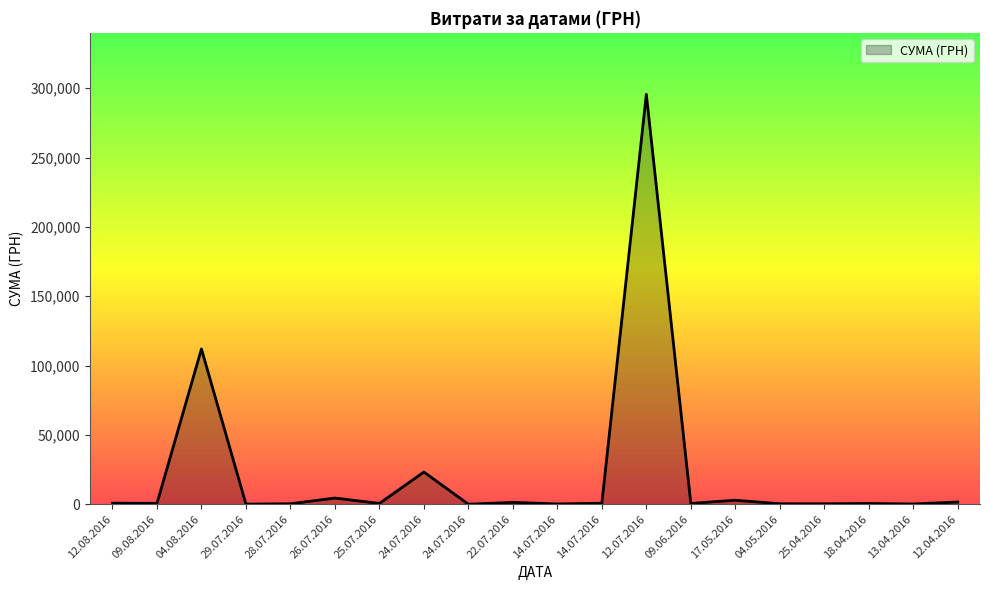

Reading left to right, list all the values displayed in this chart.

12.08.2016=775.0	09.08.2016=633.1	04.08.2016=111990.4	29.07.2016=97.8	28.07.2016=331.6	26.07.2016=4460.0	25.07.2016=574.6	24.07.2016=23228.0	24.07.2016=11.2	22.07.2016=1321.3	14.07.2016=200.8	14.07.2016=708.4	12.07.2016=295638.6	09.06.2016=600.0	17.05.2016=2886.0	04.05.2016=339.4	25.04.2016=323.2	18.04.2016=527.8	13.04.2016=173.9	12.04.2016=1592.4